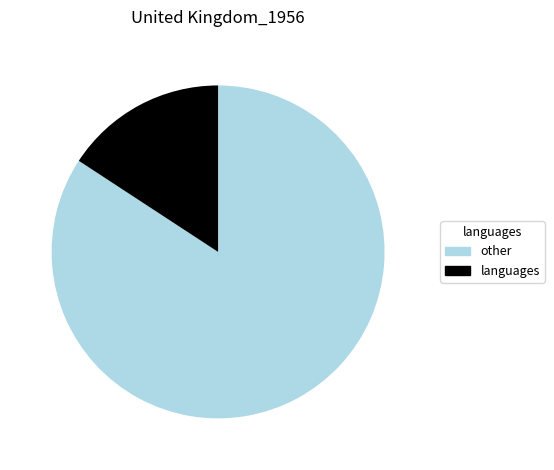

True or false: other accounts for 84% of the total.

True